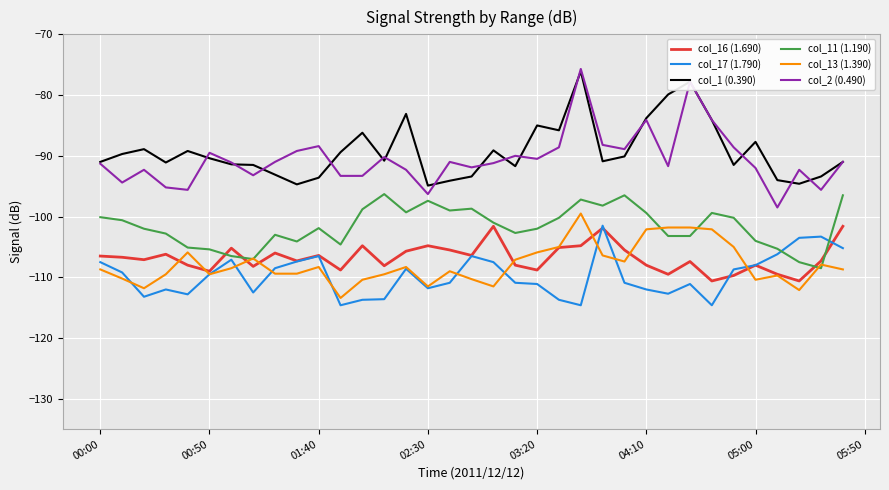

What is the minimum value shown in the chart?

-114.6